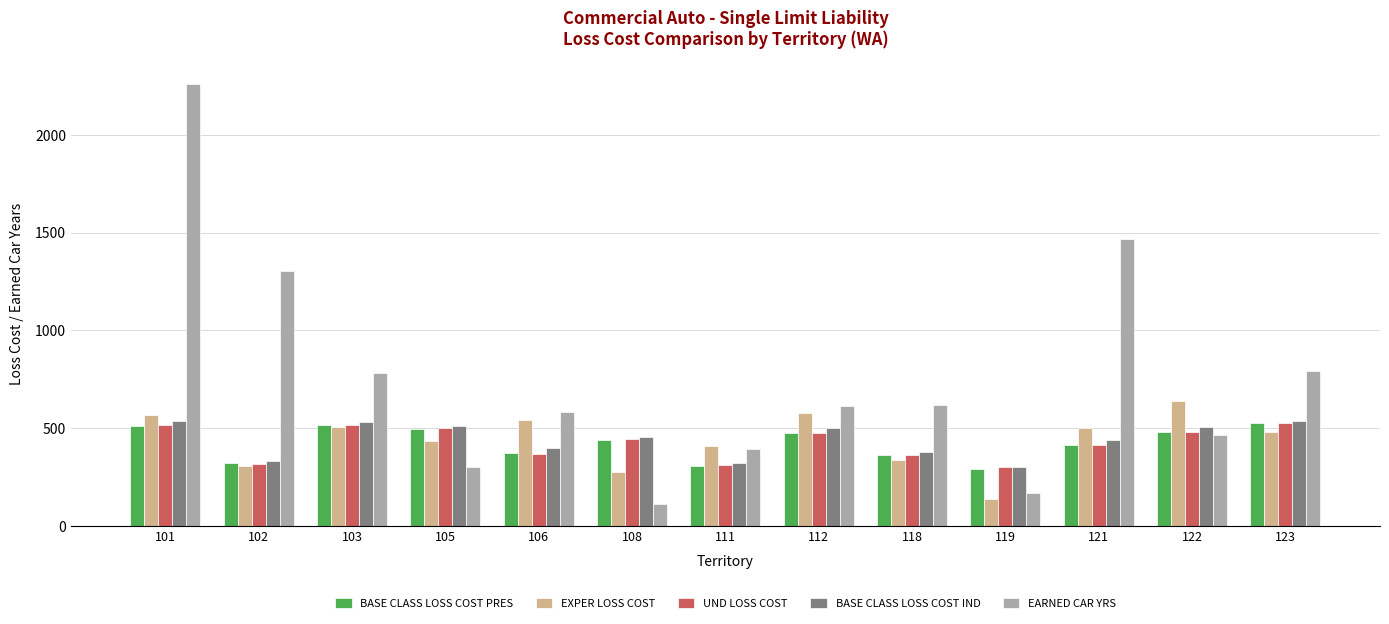

The value of EXPER LOSS COST at 121 is 725.5. True or false?

False